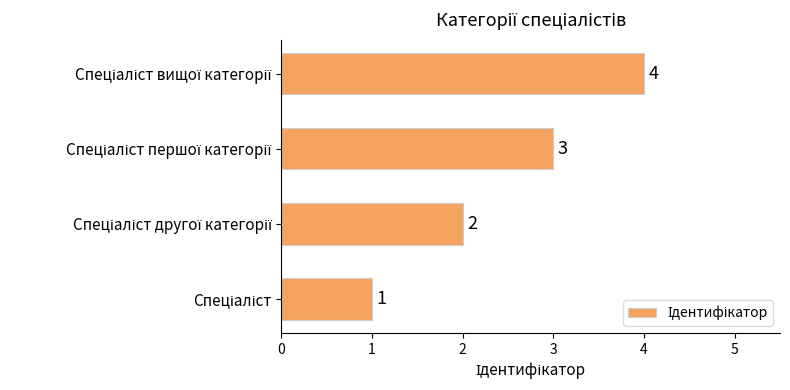

What is the difference between the maximum and minimum values?

3